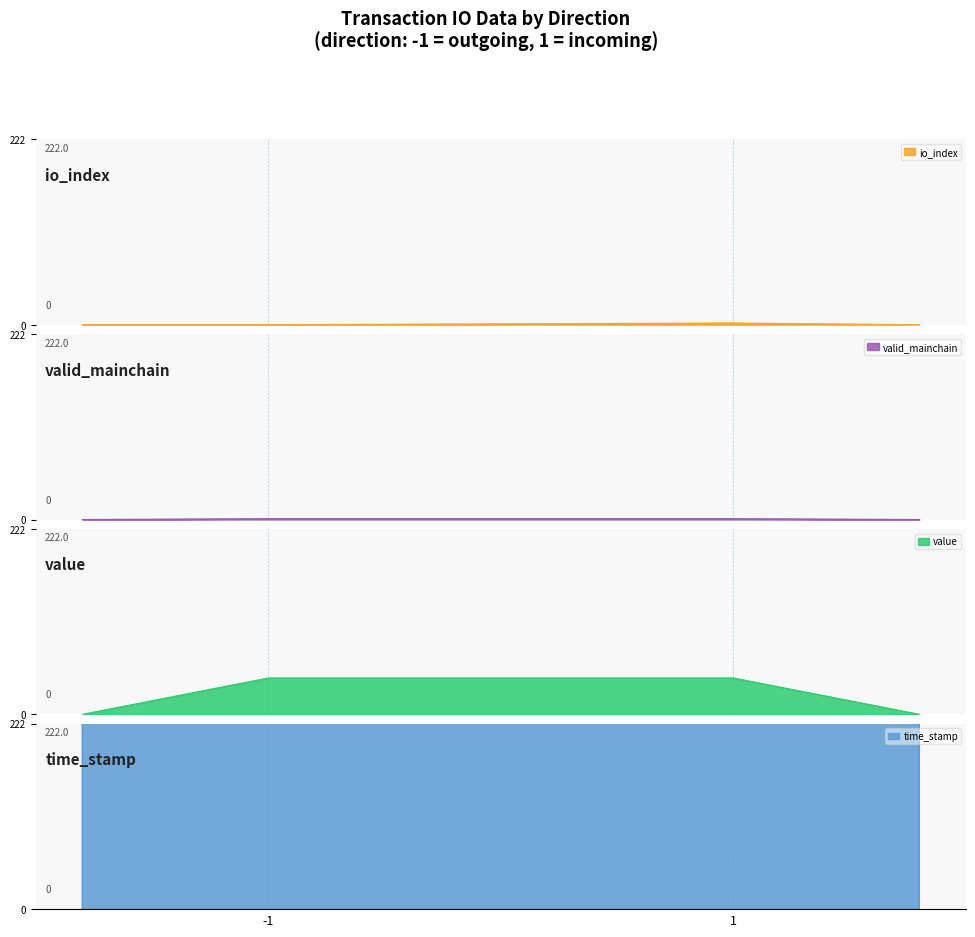

The io_index series shows 0.9 at 1. True or false?

False